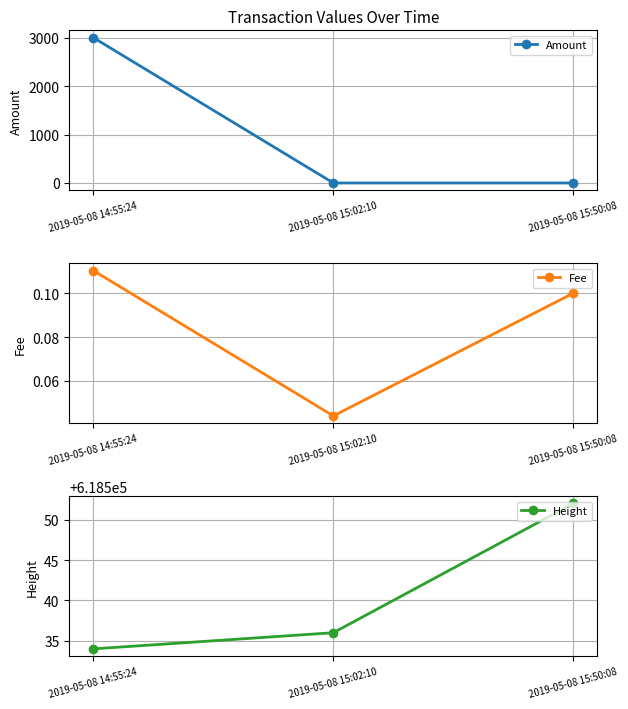

What is the difference between the maximum and minimum values in the Amount series?

3001